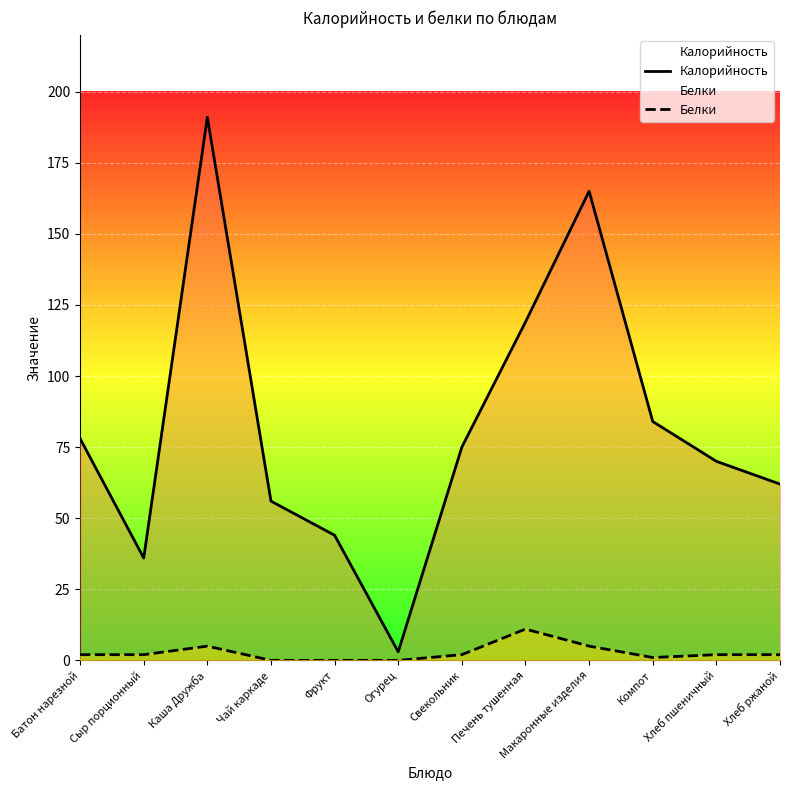

Which series changed the most between Фрукт and Компот?

Калорийность